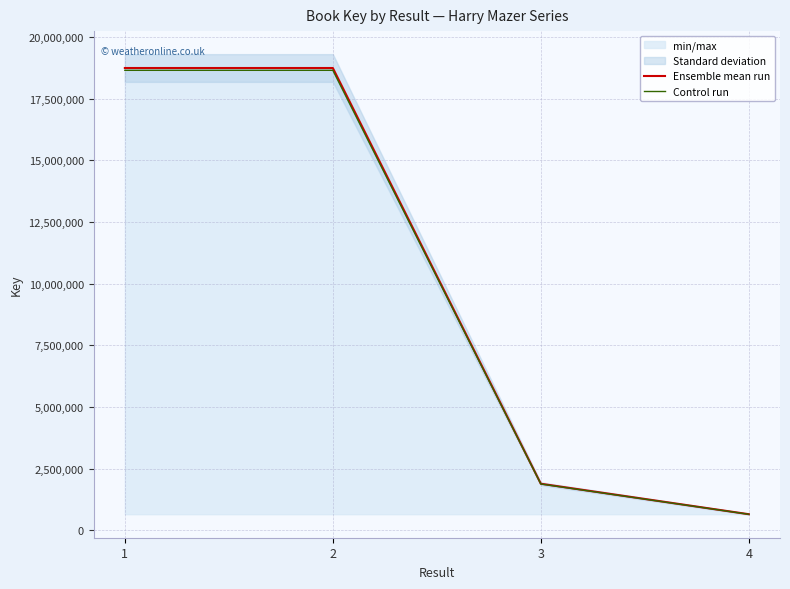

The Control run series shows 24282816.3 at 2. True or false?

False